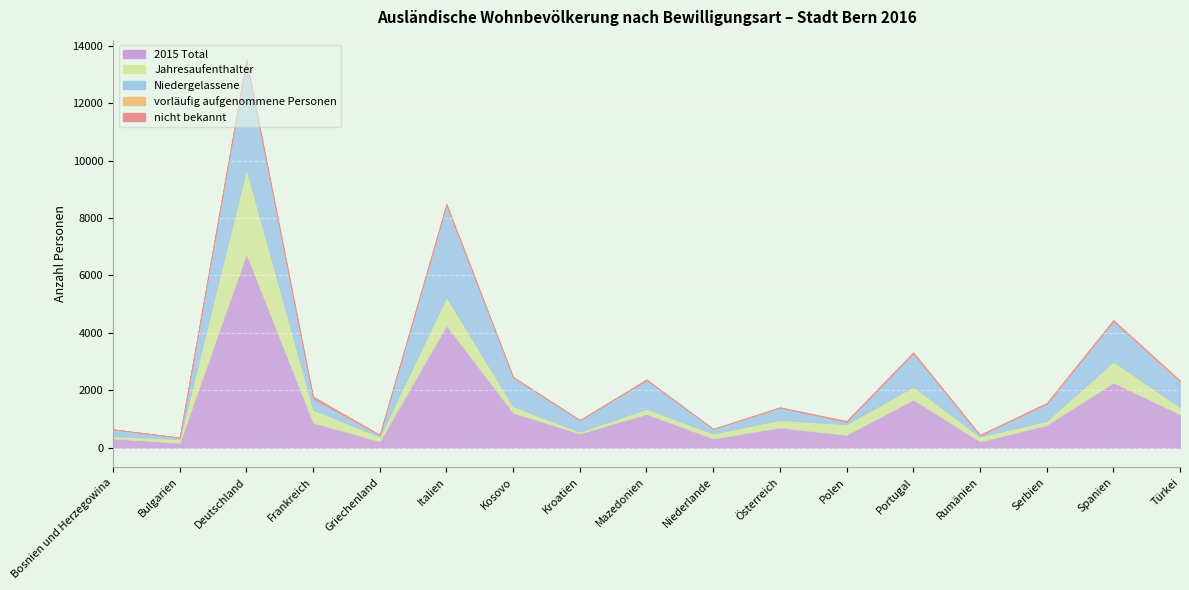

The value of Jahresaufenthalter at Türkei is 333. True or false?

False